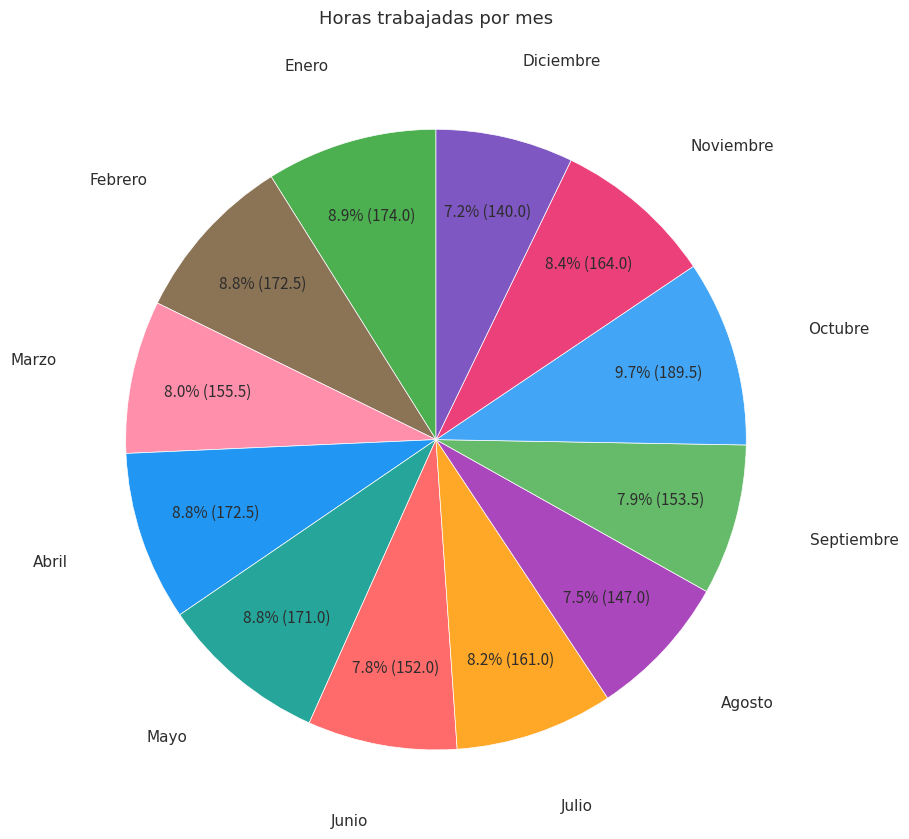

Does any single category account for the majority?

No